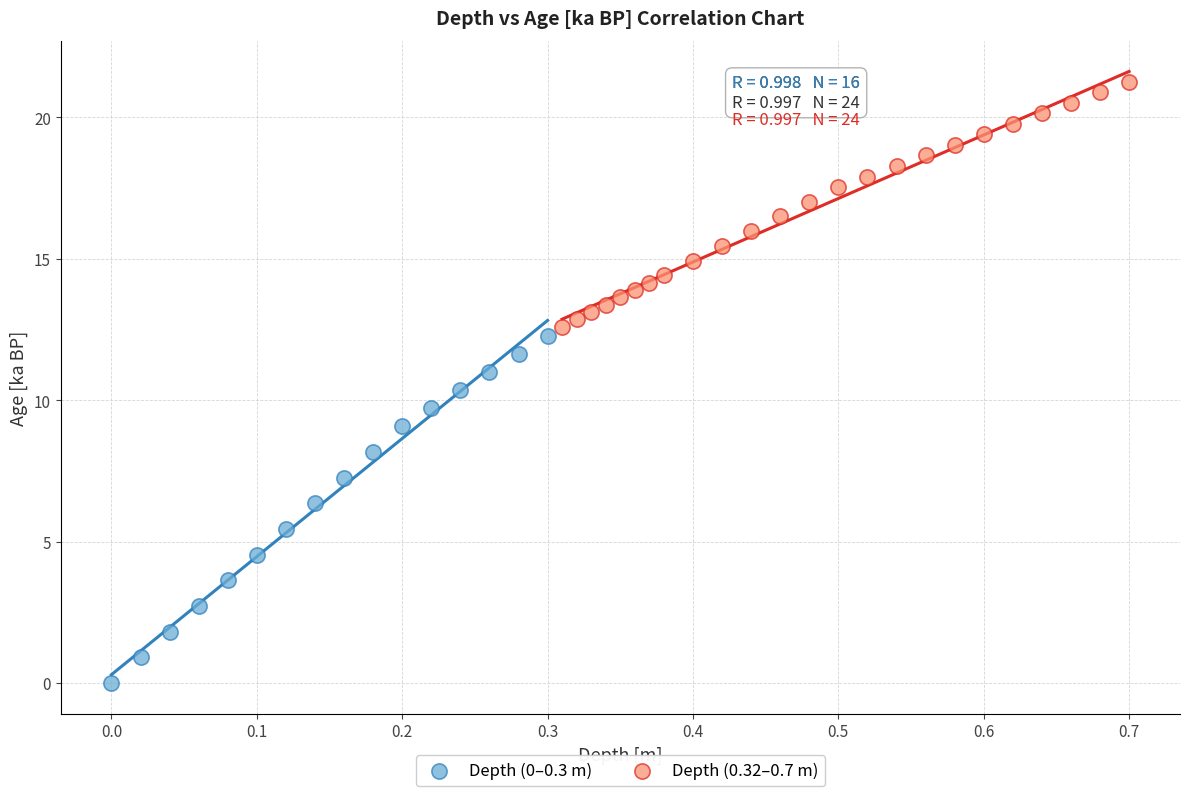

Which series has the widest spread of Y values?

Depth (0–0.3 m)